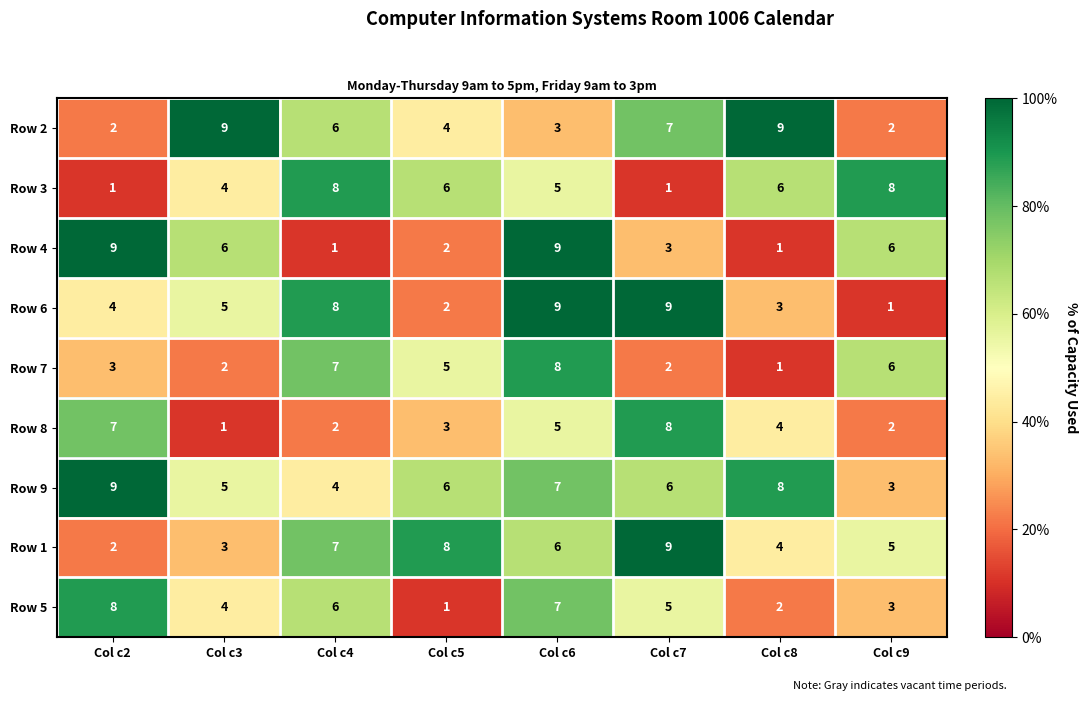

What is the approximate value of Row 1 at Col c9?

5